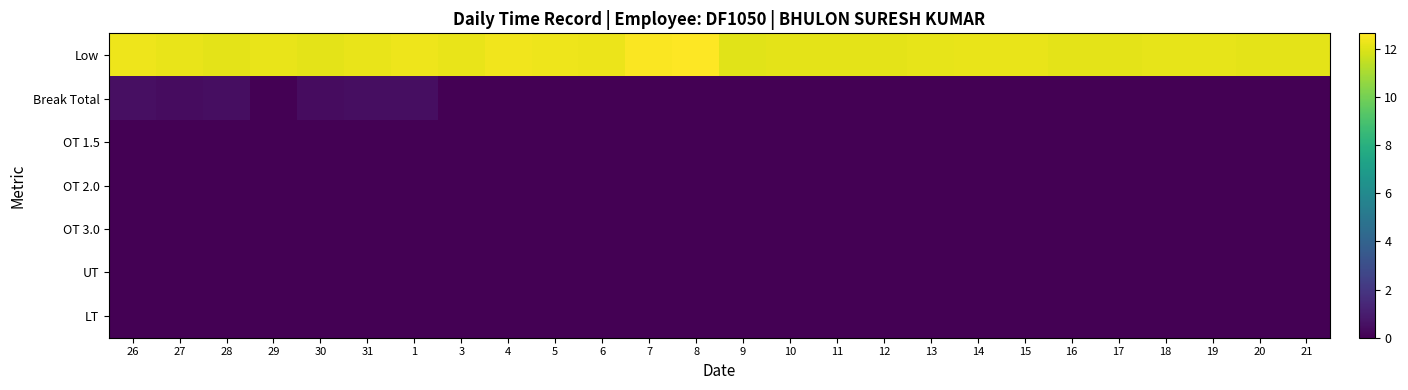

How many data points does each series have?

26